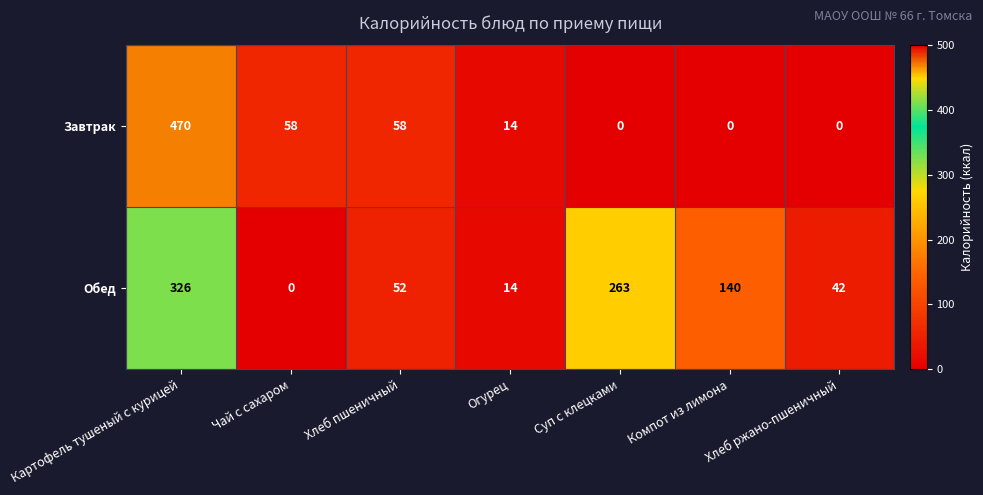

What is the difference between the maximum and minimum values in the Завтрак series?

470